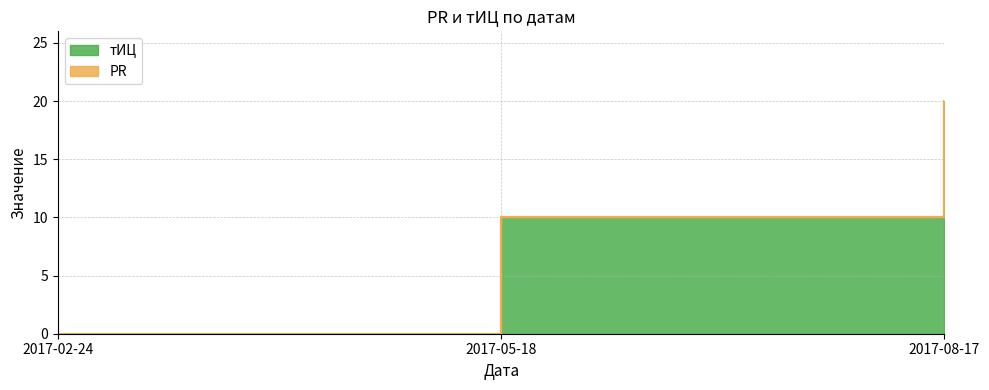

What is the sum of all values?

30